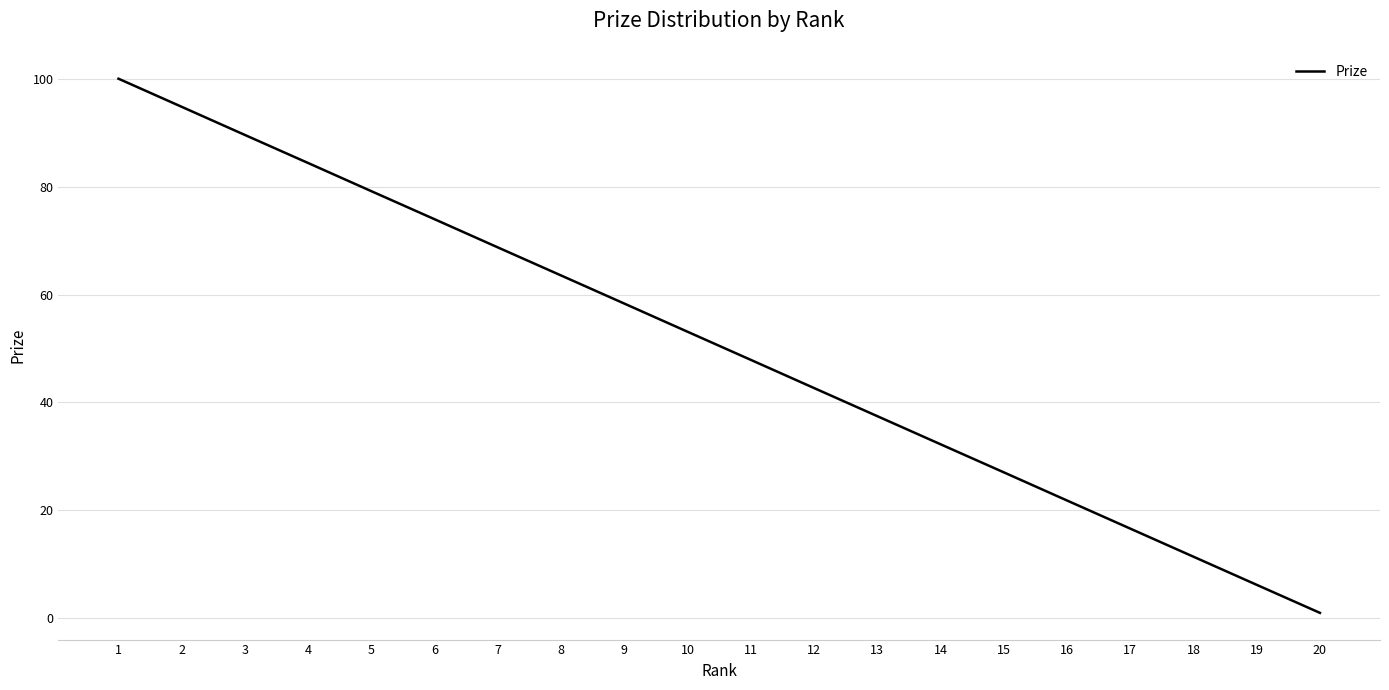

List the labels in order of value, smallest first.

20, 19, 18, 17, 16, 15, 14, 13, 12, 11, 10, 9, 8, 7, 6, 5, 4, 3, 2, 1